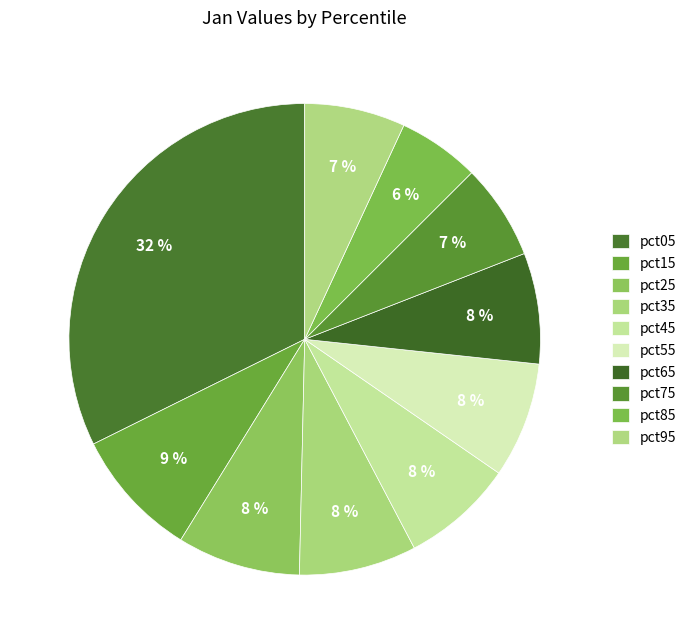

To the nearest percent, what is the average slice percentage?

10%